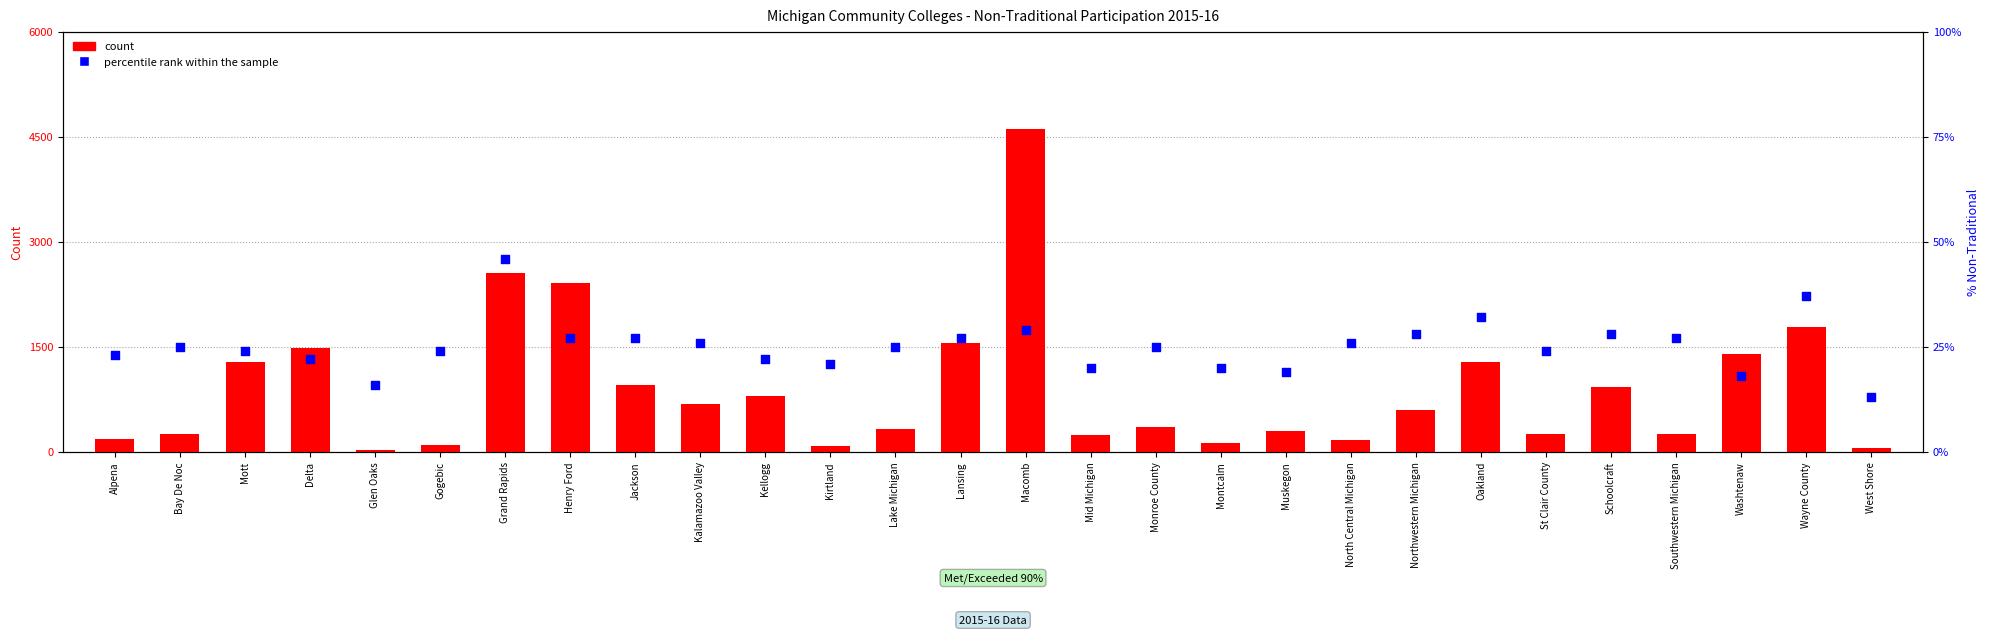

At how many categories does at least one series exceed 2818?

1